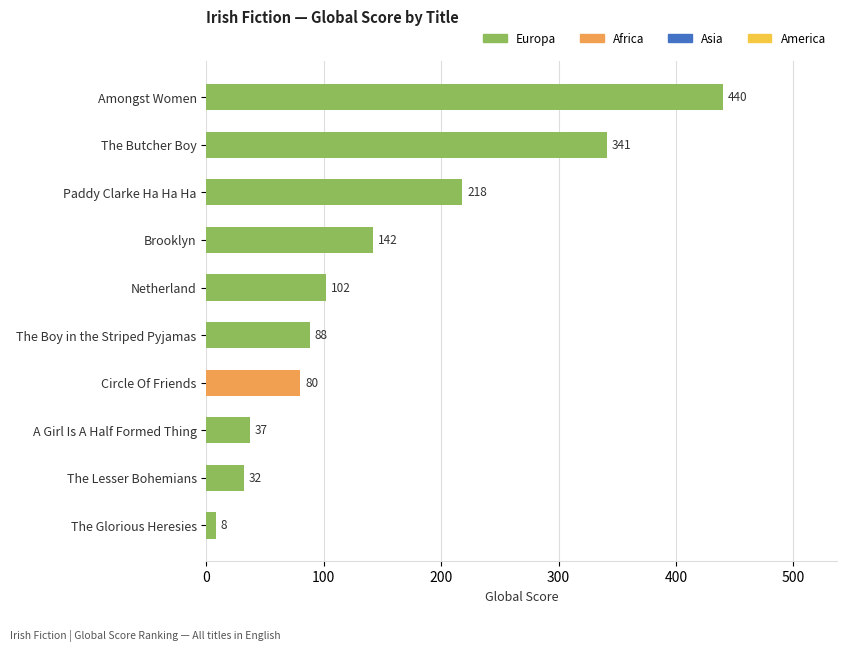

What is the value of the 4th bar from the top?

142